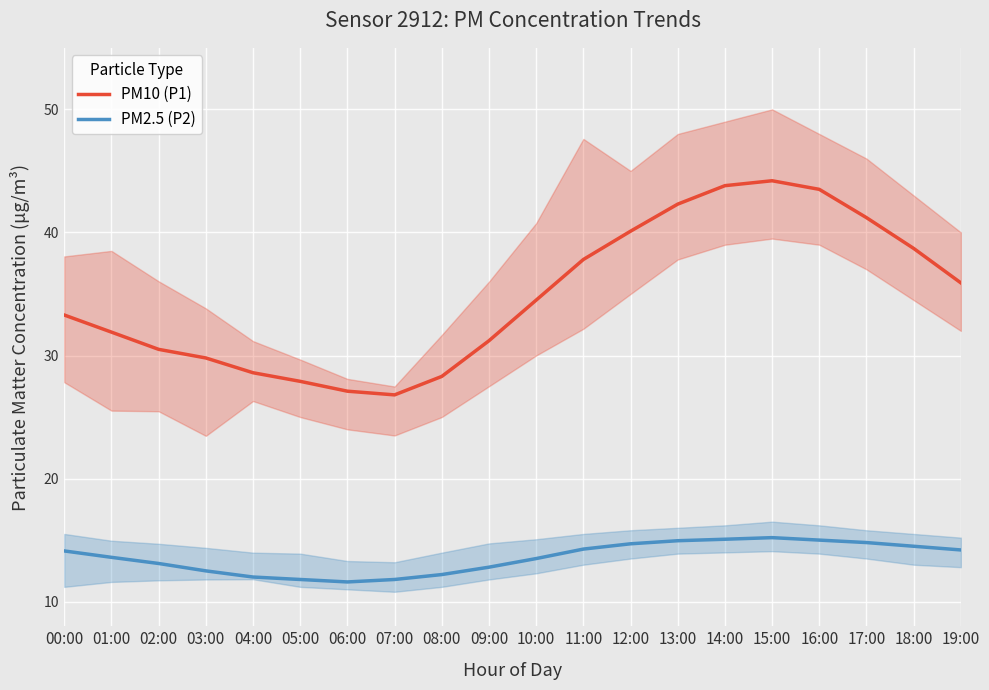

At how many categories does at least one series exceed 33?

11